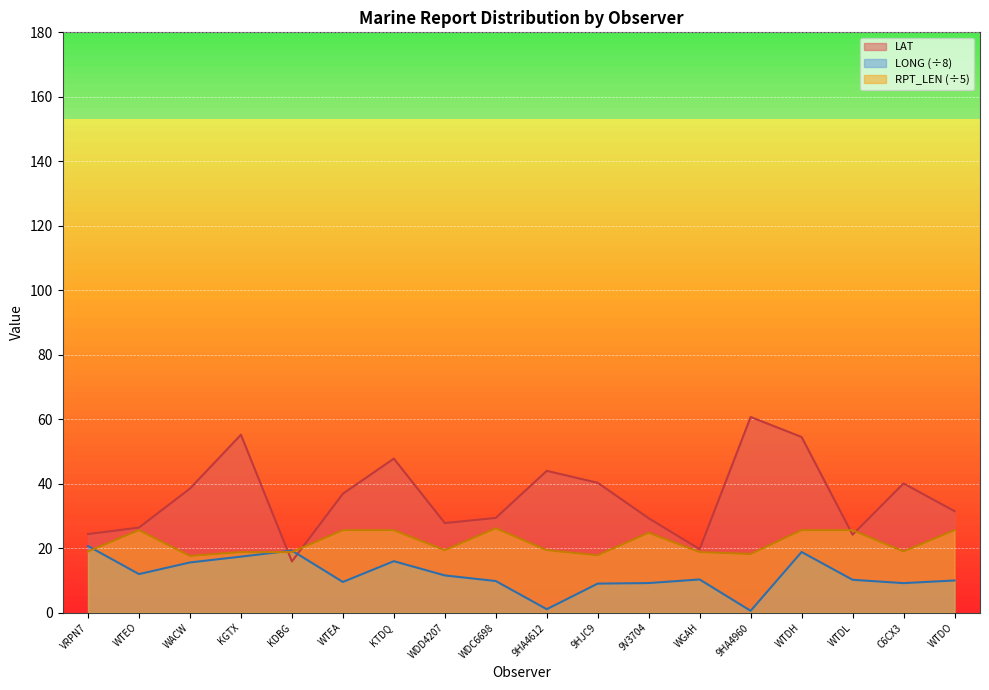

Rank the categories by LAT value from highest to lowest.

9HA4960, KGTX, WTDH, KTDQ, 9HA4612, 9HJC9, C6CX3, WACW, WTEA, WTDO, WDC6698, 9V3704, WDD4207, WTEO, VRPN7, WTDL, WGAH, KDBG